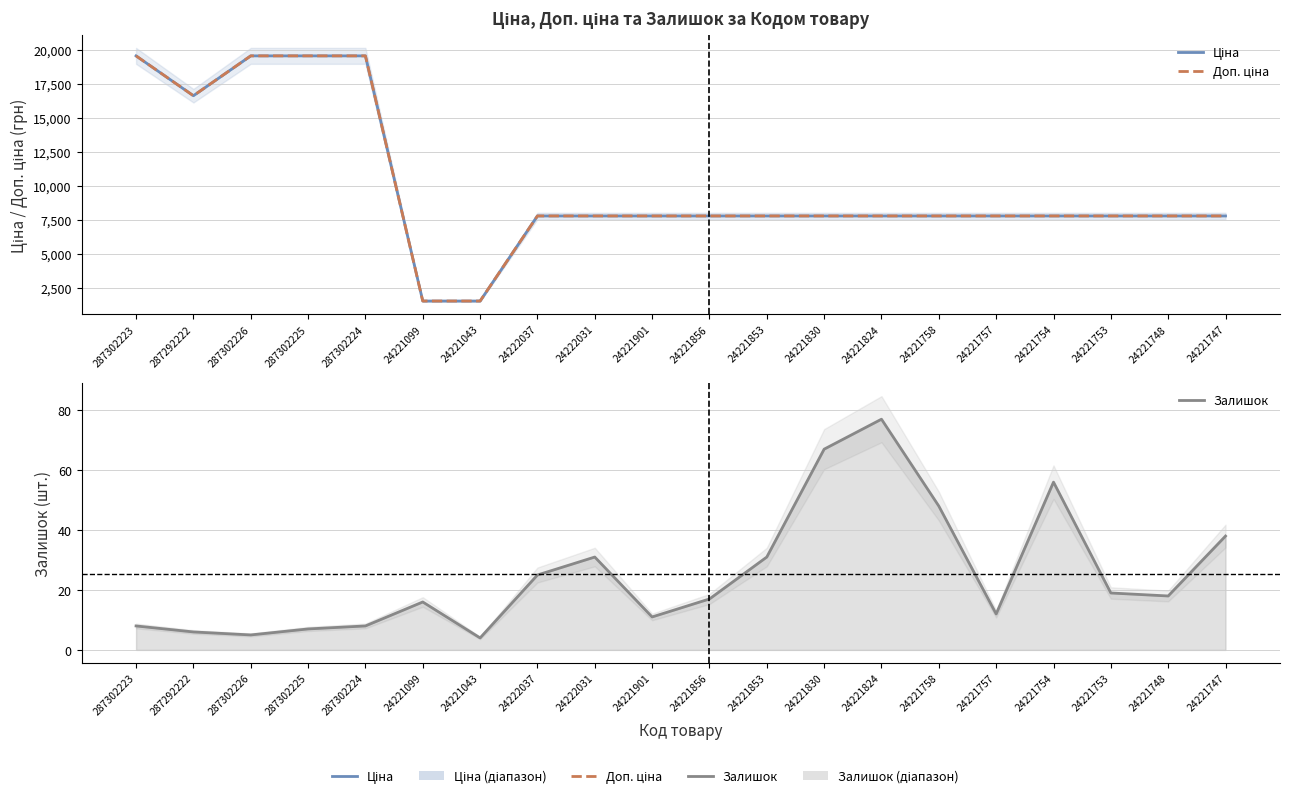

What is the sum of all Ціна values?

199192.5